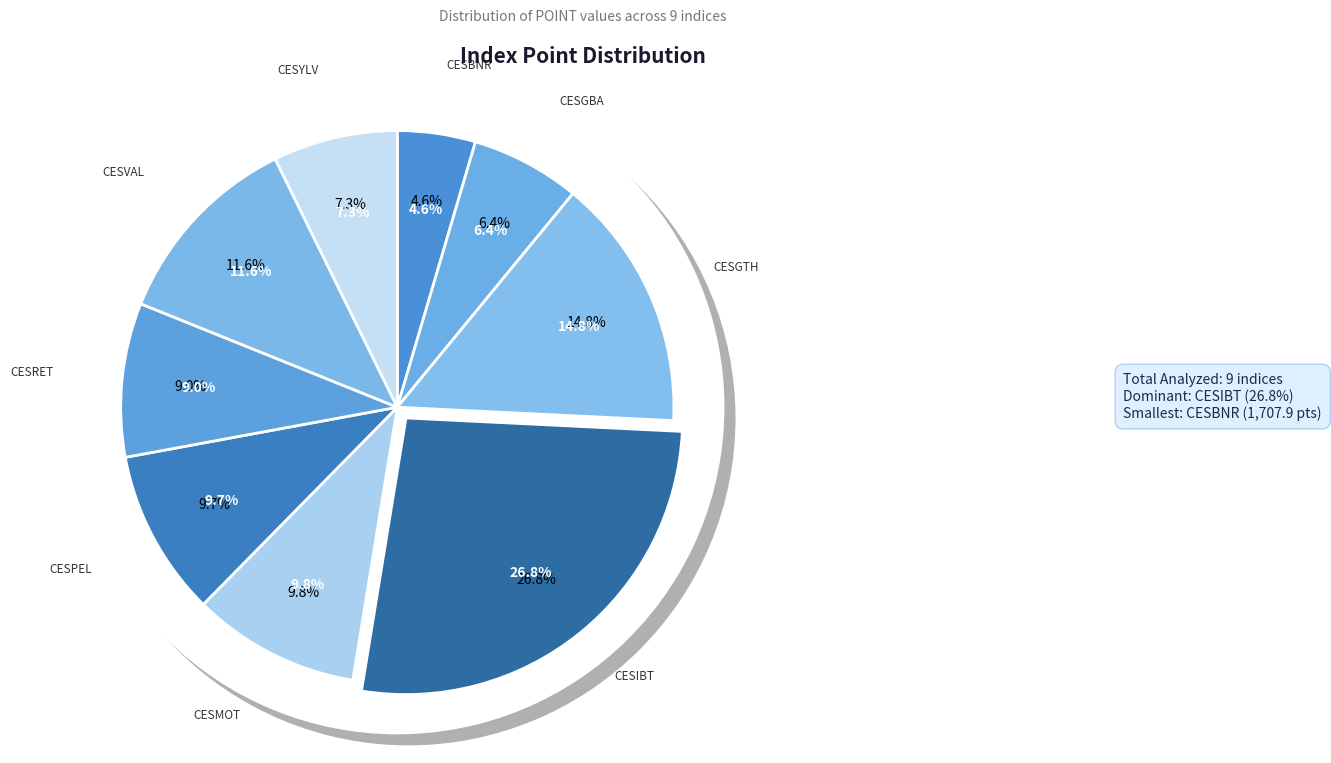

To the nearest percent, what portion does CESGBA represent?

6%